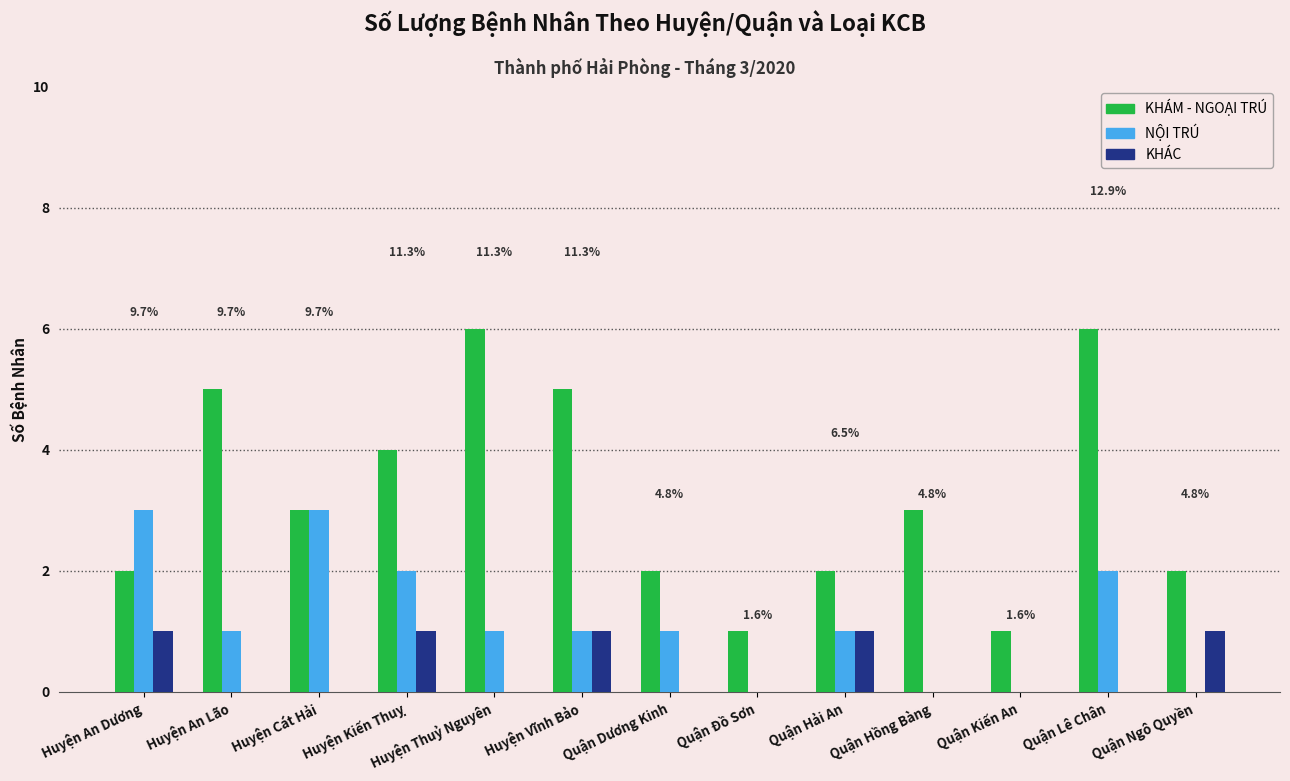

What is the sum of the KHÁM - NGOẠI TRÚ values at Huyện Thuỷ Nguyên and Huyện An Dương?

8